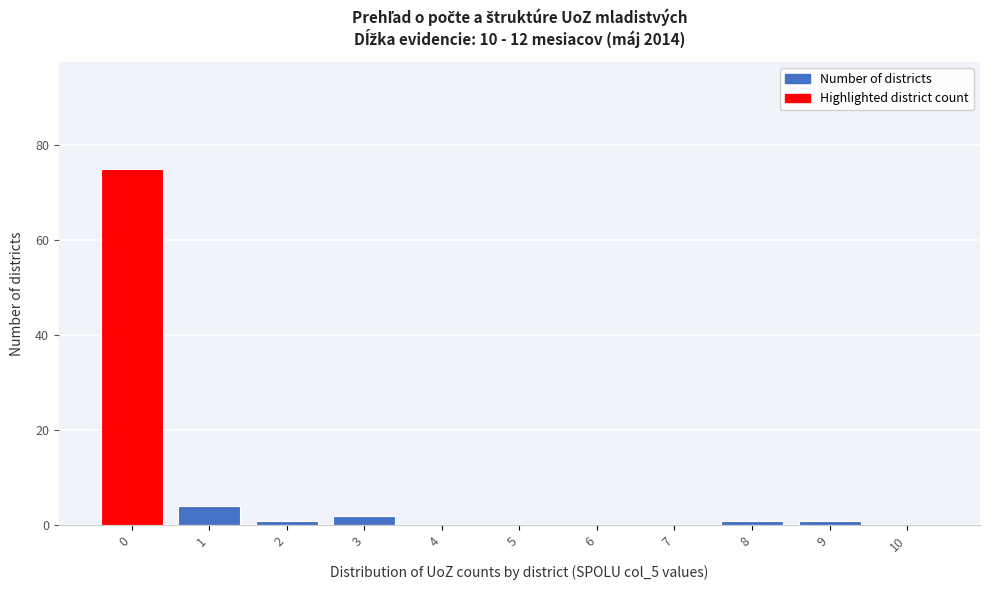

Reading left to right, what are all the values shown in this chart?

0=75	1=4	2=1	3=2	4=0	5=0	6=0	7=0	8=1	9=1	10=0